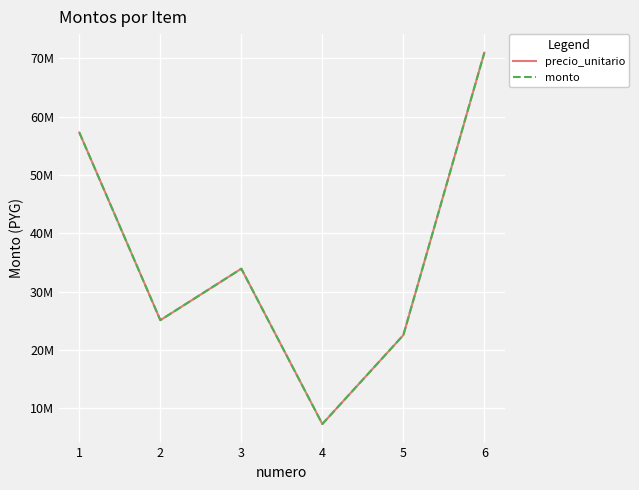

List the labels in order of precio_unitario value, largest first.

6, 1, 3, 2, 5, 4